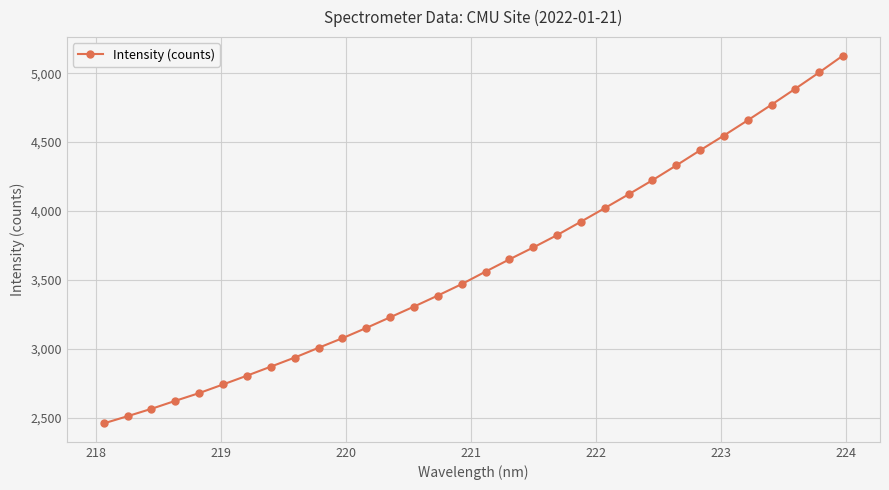

What is the difference between the maximum and minimum values?

2671.6